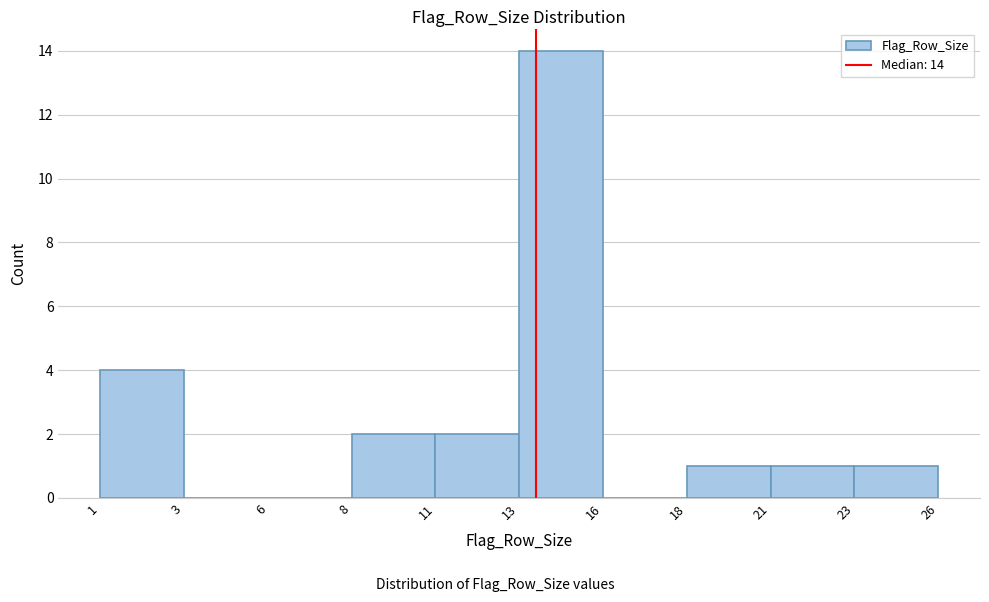

Reading left to right, extract all data points from this chart.

1=4	3=0	6=0	8=2	11=2	13=14	16=0	18=1	21=1	23=1